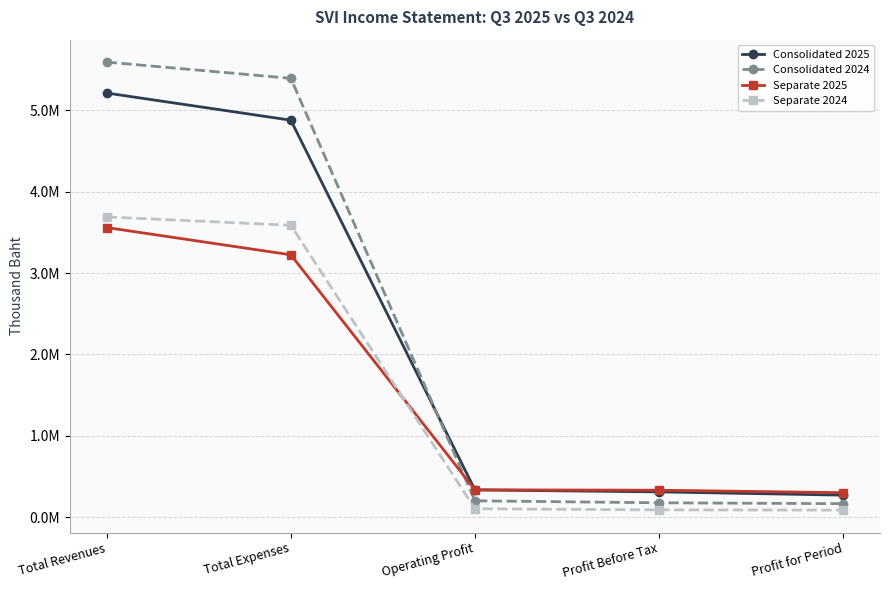

Does the chart have visible grid lines?

Yes